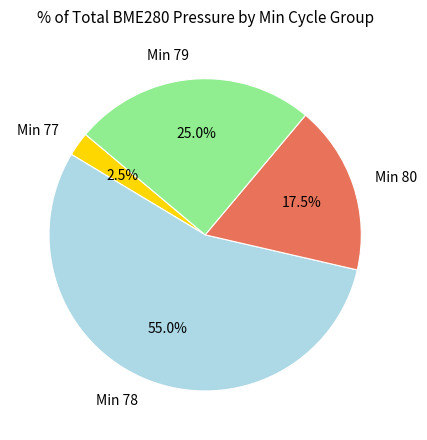

Between Min 79 and Min 78, which is larger?

Min 78